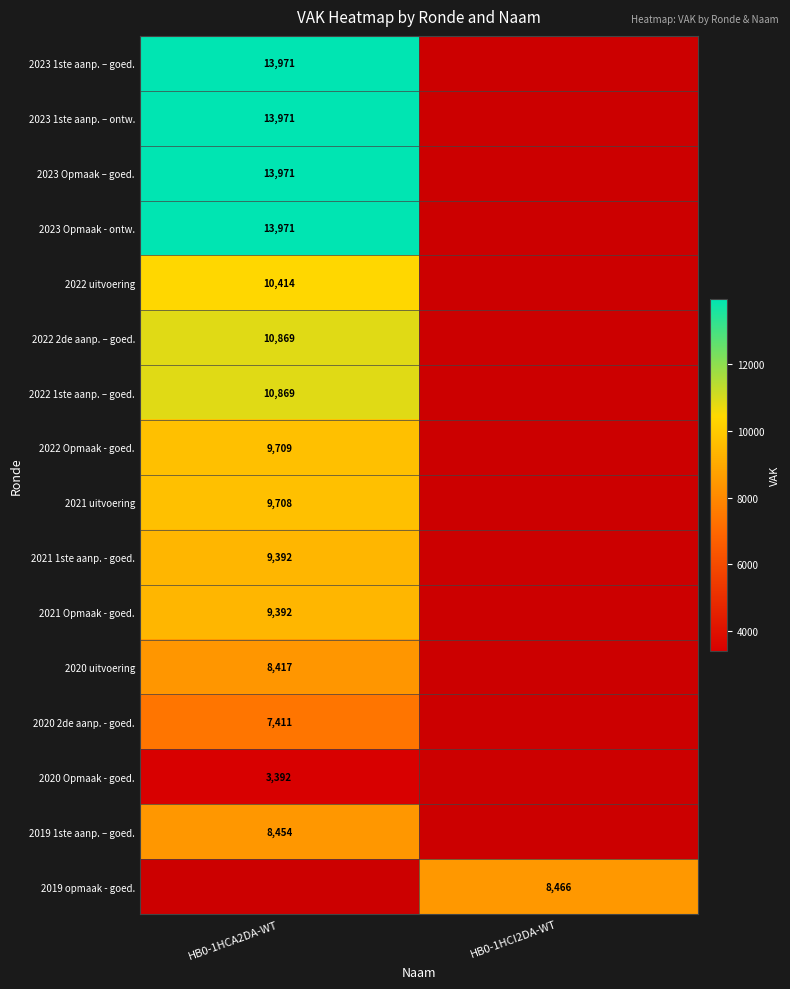

How many data points does each series have?

2